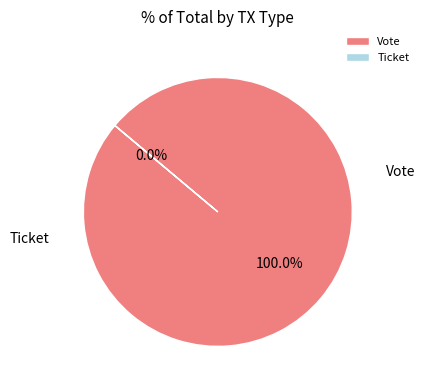

To the nearest percent, what percentage of the pie is Vote?

100%